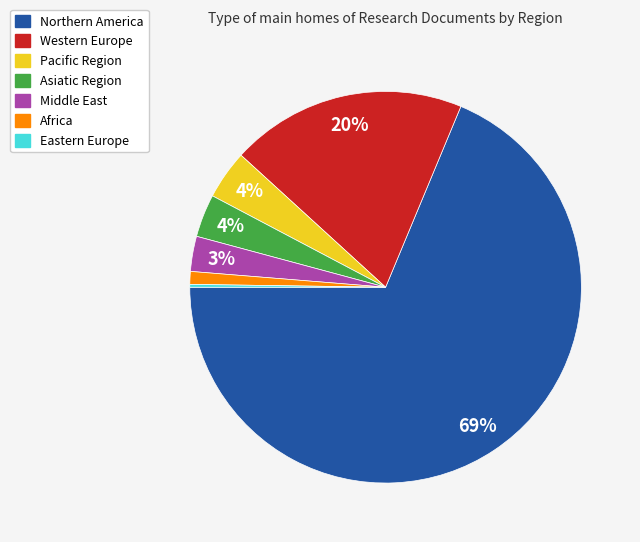

What is the largest slice in the pie chart?

Northern America